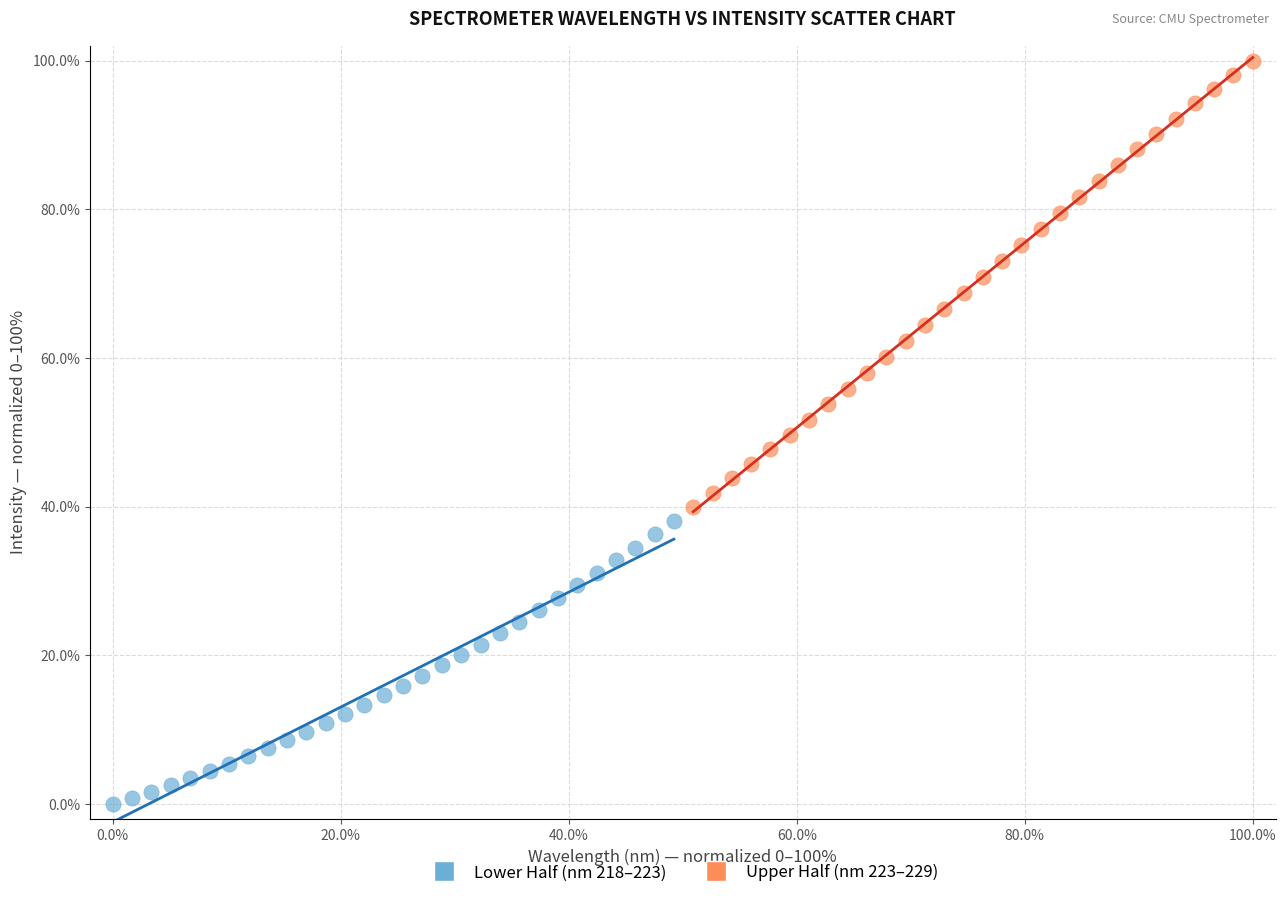

Which series has the widest spread of Y values?

Upper Half (nm 223–229)